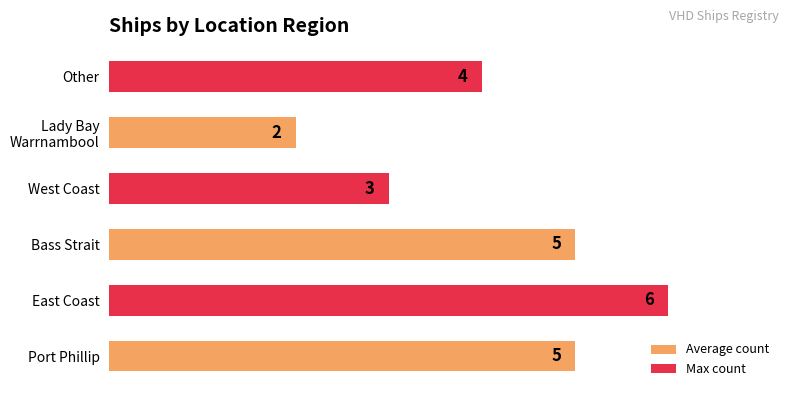

What value does the data have at Port Phillip?

5